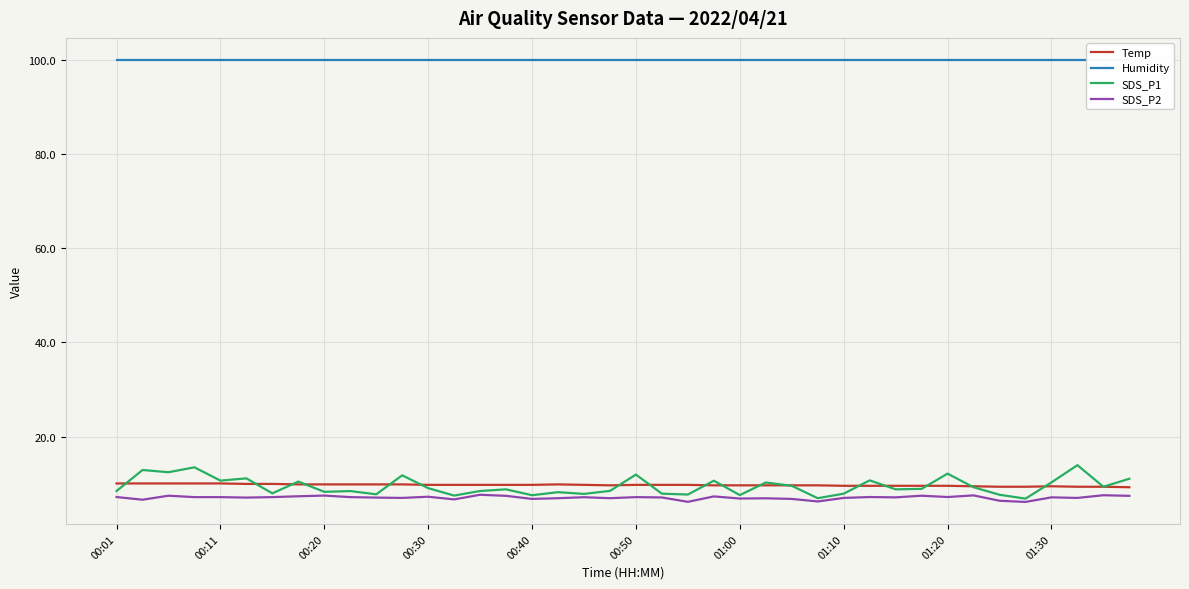

Reading left to right, transcribe all the data shown in this chart.

Temp: 10.1	10.1	10.1	10.1	10.1	10.0	10.0	9.9	9.9	9.9	9.9	9.9	9.8	9.8	9.8	9.8	9.8	9.9	9.8	9.7	9.8	9.8	9.8	9.7	9.7	9.7	9.7	9.7	9.6	9.6	9.6	9.6	9.6	9.5	9.4	9.4	9.5	9.4	9.4	9.3
Humidity: 99.9	99.9	99.9	99.9	99.9	99.9	99.9	99.9	99.9	99.9	99.9	99.9	99.9	99.9	99.9	99.9	99.9	99.9	99.9	99.9	99.9	99.9	99.9	99.9	99.9	99.9	99.9	99.9	99.9	99.9	99.9	99.9	99.9	99.9	99.9	99.9	99.9	99.9	99.9	99.9
SDS_P1: 8.5	12.9	12.5	13.5	10.7	11.2	8.0	10.5	8.3	8.5	7.8	11.8	9.1	7.5	8.5	8.8	7.6	8.2	7.9	8.5	12.0	7.9	7.8	10.7	7.6	10.3	9.6	7.0	7.9	10.8	8.8	8.9	12.2	9.3	7.7	6.9	10.3	14.0	9.4	11.1
SDS_P2: 7.2	6.7	7.5	7.2	7.2	7.1	7.2	7.4	7.5	7.2	7.1	7.0	7.3	6.7	7.7	7.5	6.8	7.0	7.2	7.0	7.2	7.1	6.2	7.3	6.9	7.0	6.8	6.3	7.0	7.2	7.2	7.5	7.2	7.6	6.4	6.2	7.2	7.0	7.6	7.5